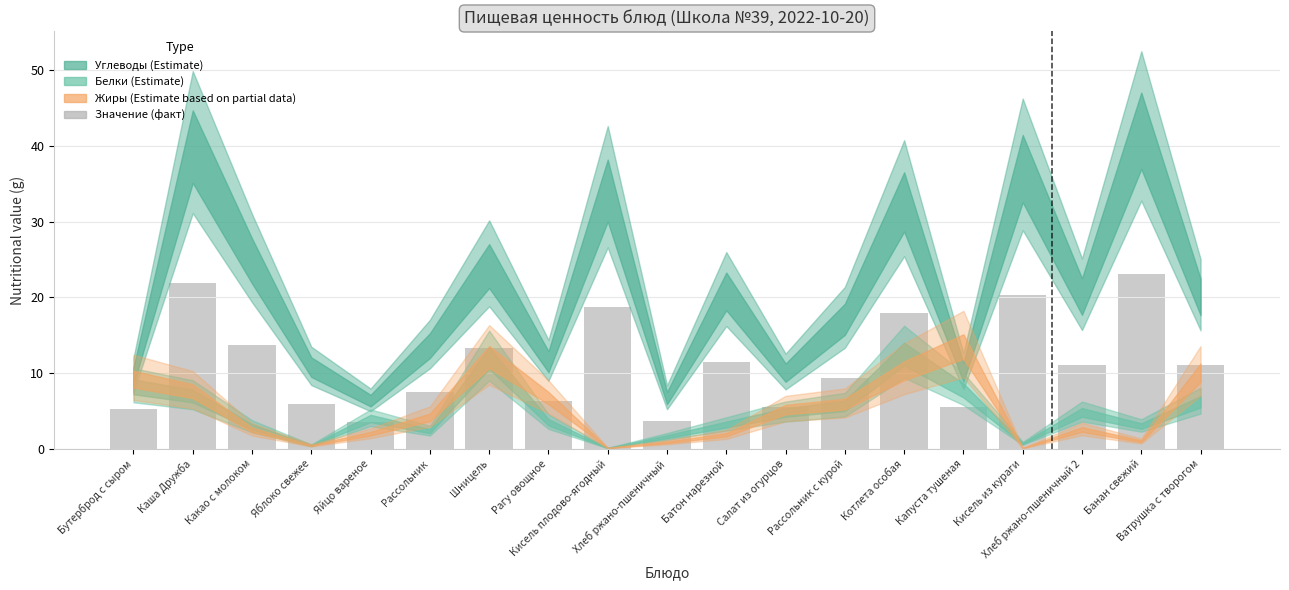

What is the change in value from Каша Дружба to Яблоко свежее?

-16.0